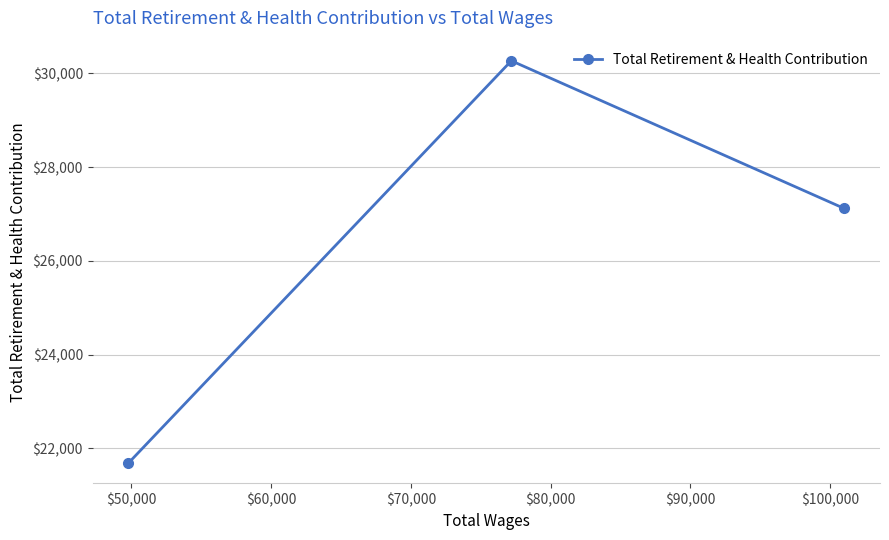

What is the value of the 3rd point from the left?

27117